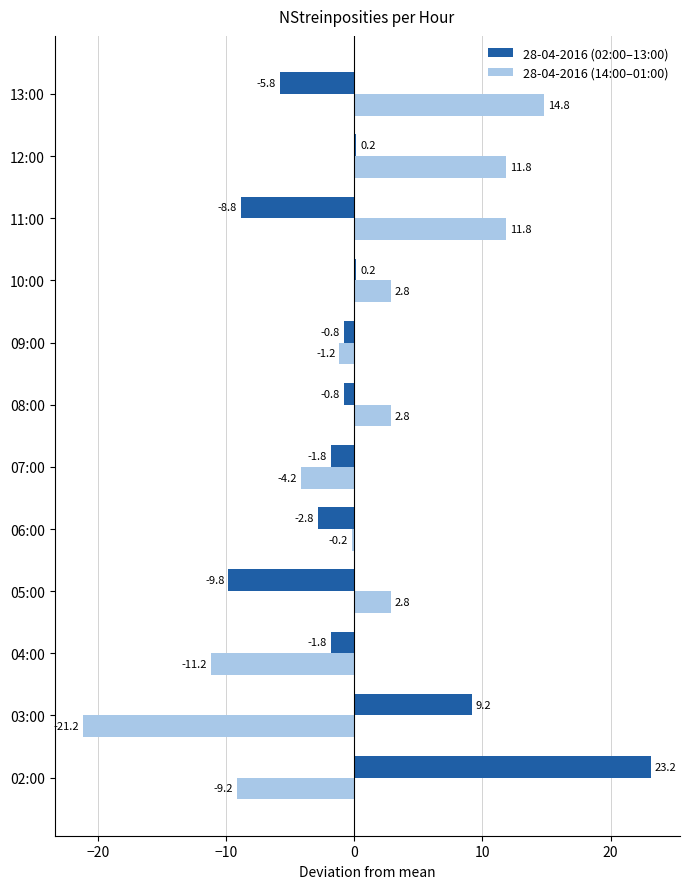

At which label is 28-04-2016 (14:00–01:00) closest to -3?

07:00